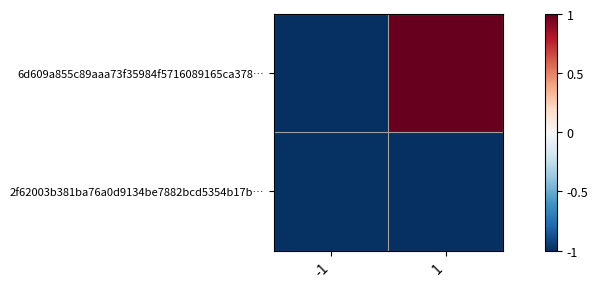

Which has a higher value, 1 or -1?

1